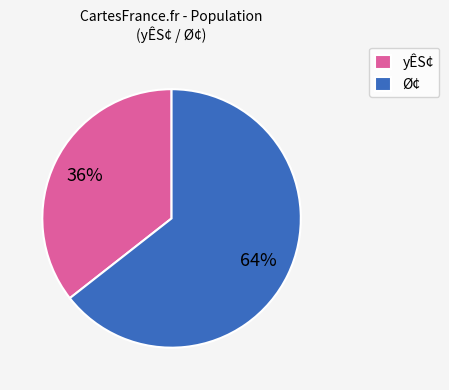

To the nearest percent, what is the average slice percentage?

50%